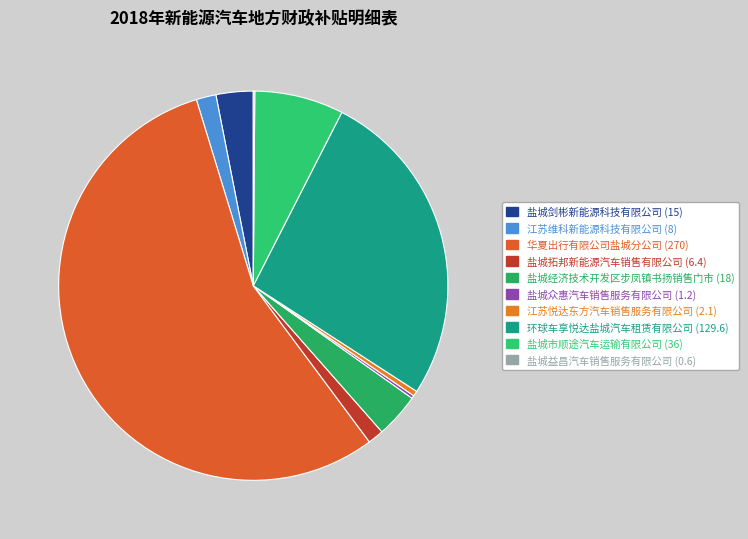

To the nearest percent, what is the difference between the largest and smallest slice percentages?

55%